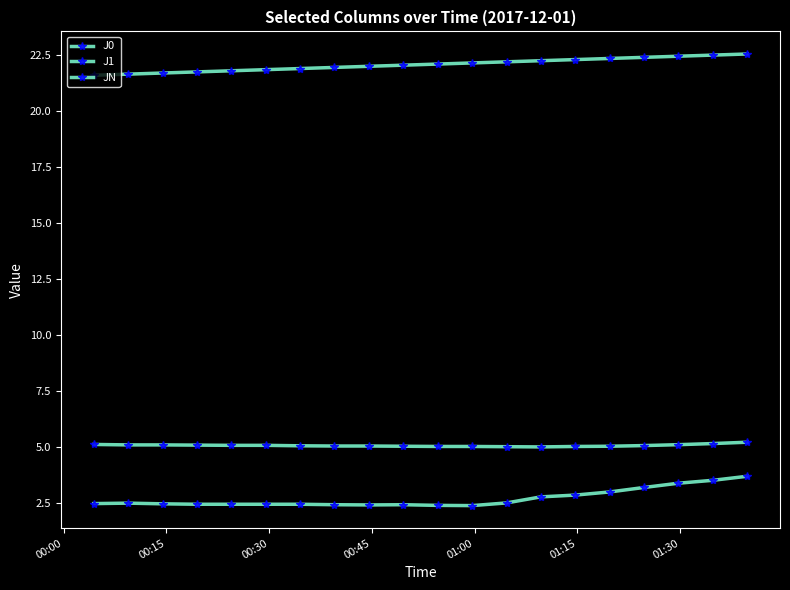

How many series are shown in this chart?

3